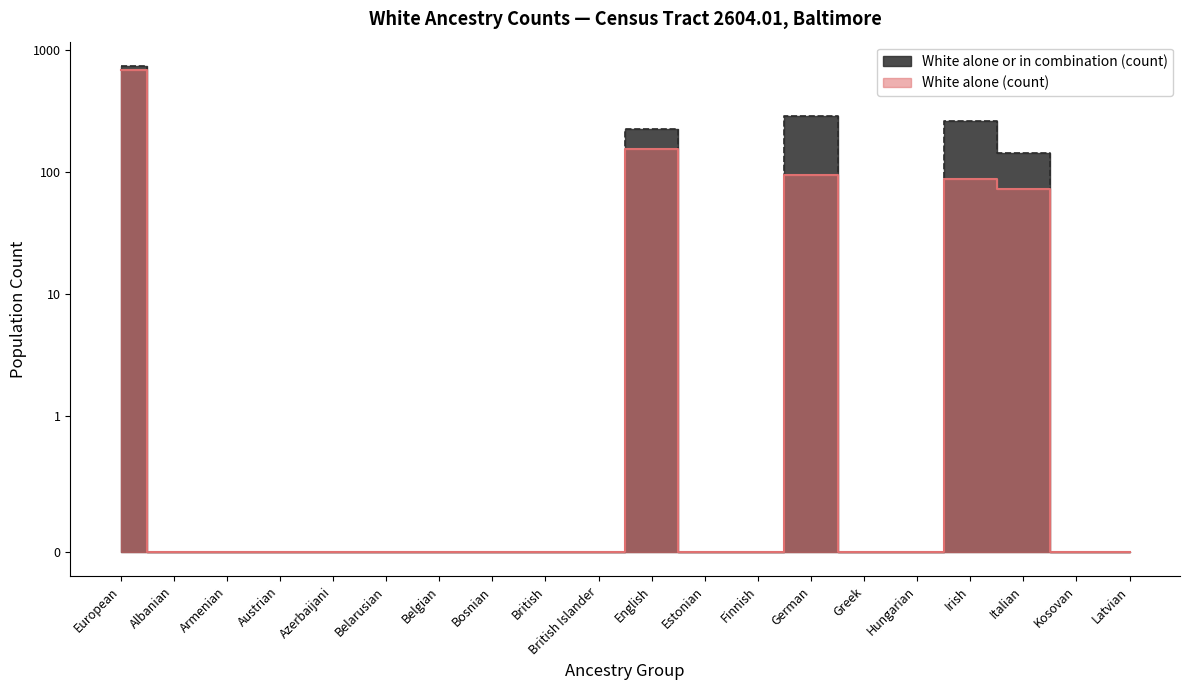

How many values in White alone (count) are above zero?

5